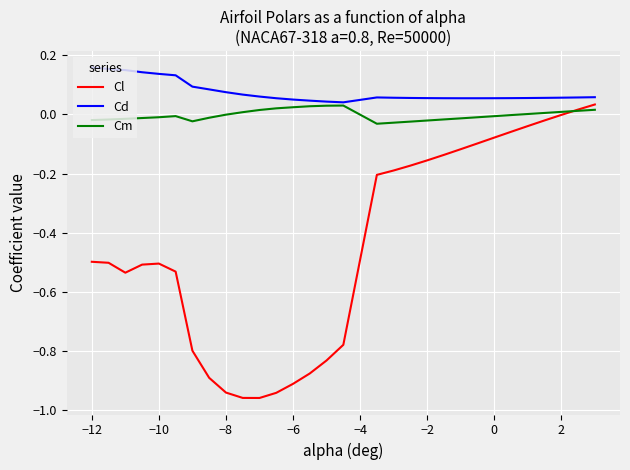

Which series has the largest total across all categories?

Cd